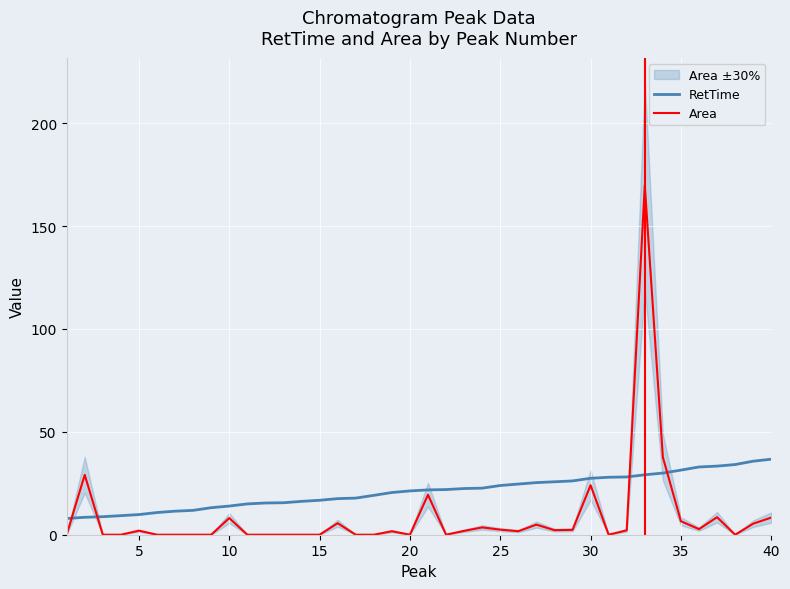

Which series ends up on top after the final intersection of Area and RetTime?

RetTime